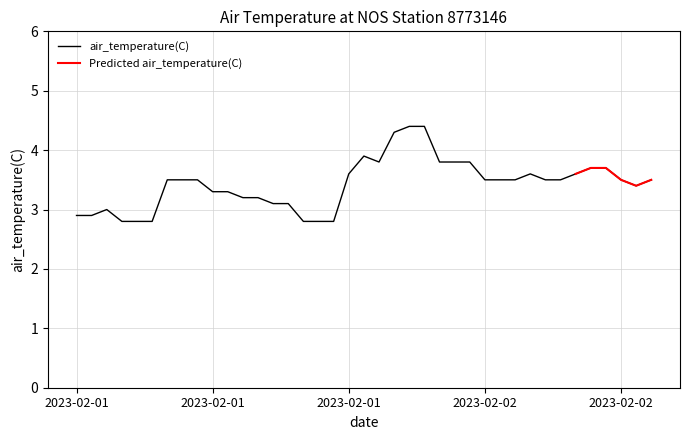

What is the label of the 23rd point from the right?

2023-02-01T11:48